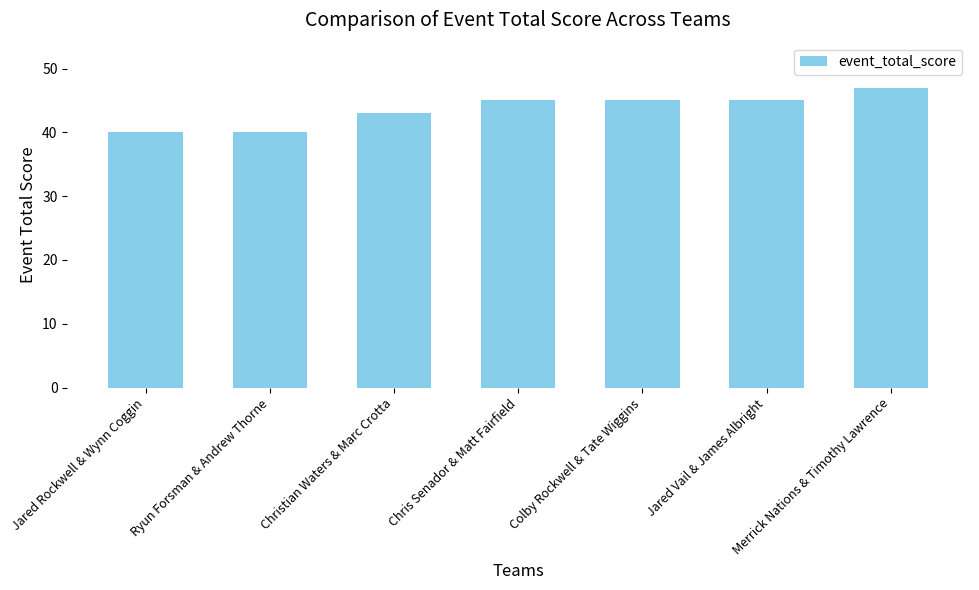

What is the ratio of the value at Merrick Nations & Timothy Lawrence to the value at Ryun Forsman & Andrew Thorne?

1.2